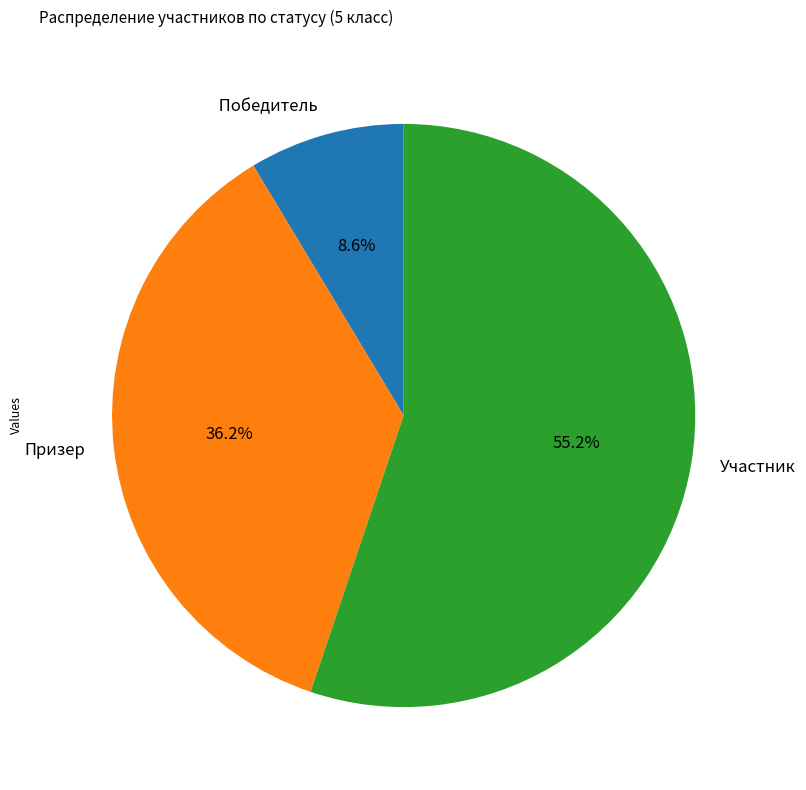

Rank the categories by value from lowest to highest.

Победитель, Призер, Участник